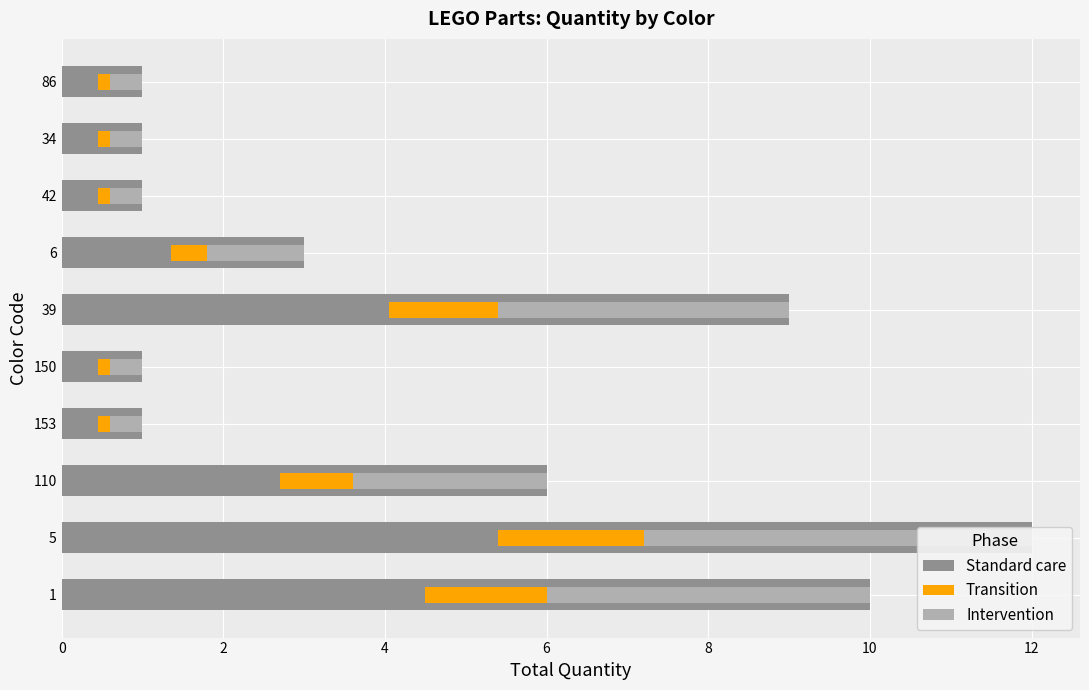

How many categories are shown in the chart?

10